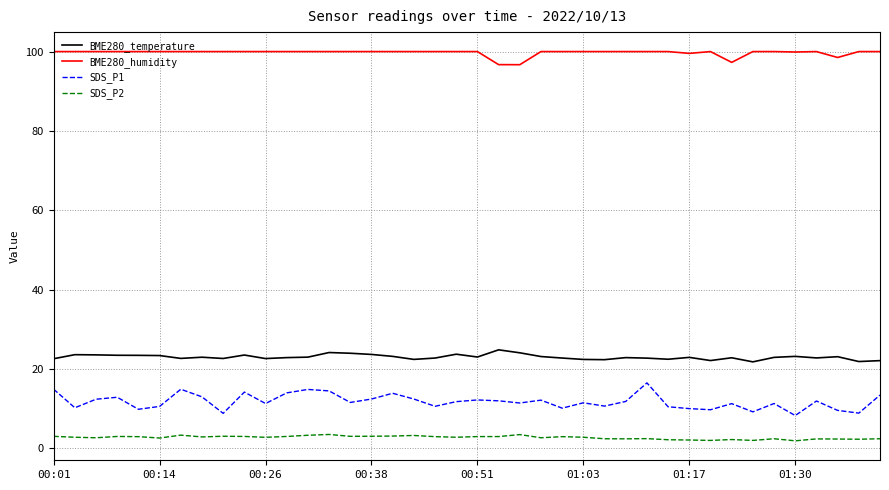

In BME280_humidity, how many points are lower than both neighbors (excluding endpoints)?

5